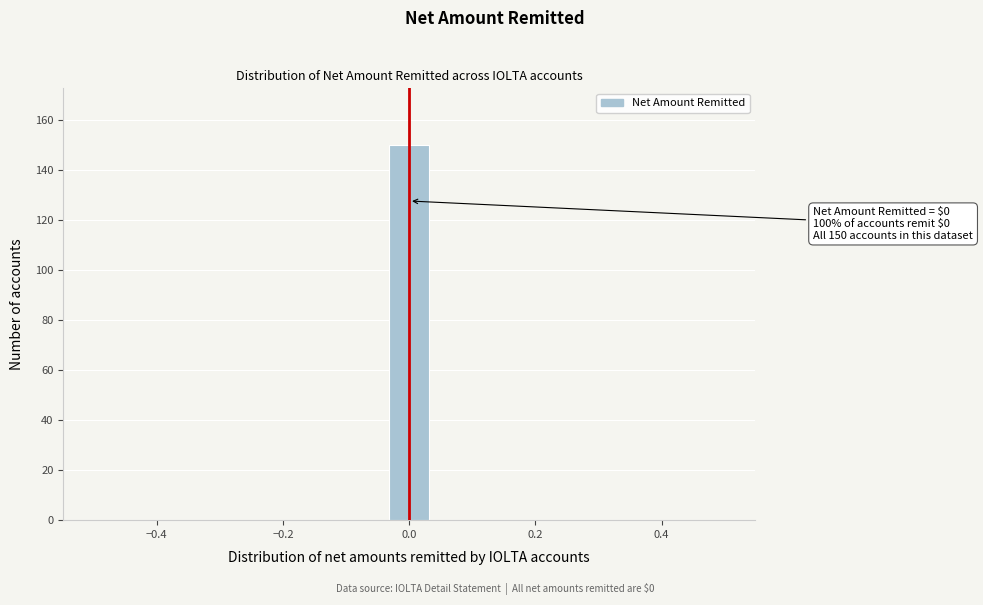

Read against the x-axis, roughly where is the centre of the tallest bar?

0.00